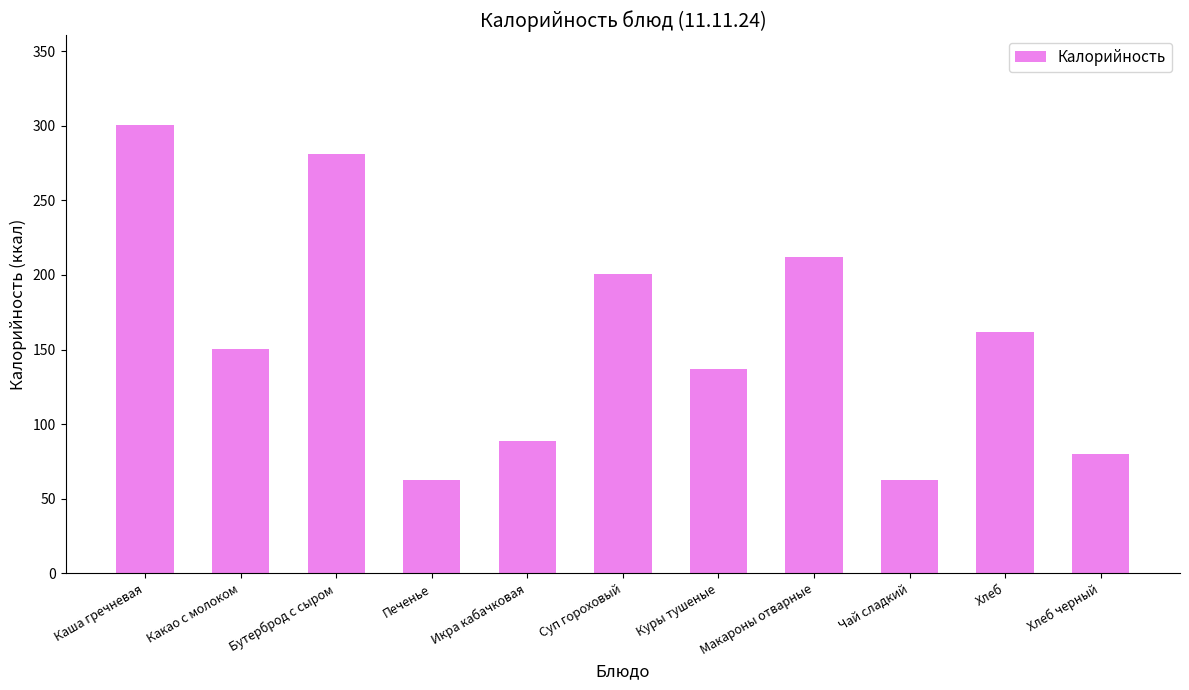

What is the change in value from Макароны отварные to Хлеб черный?

-132.0